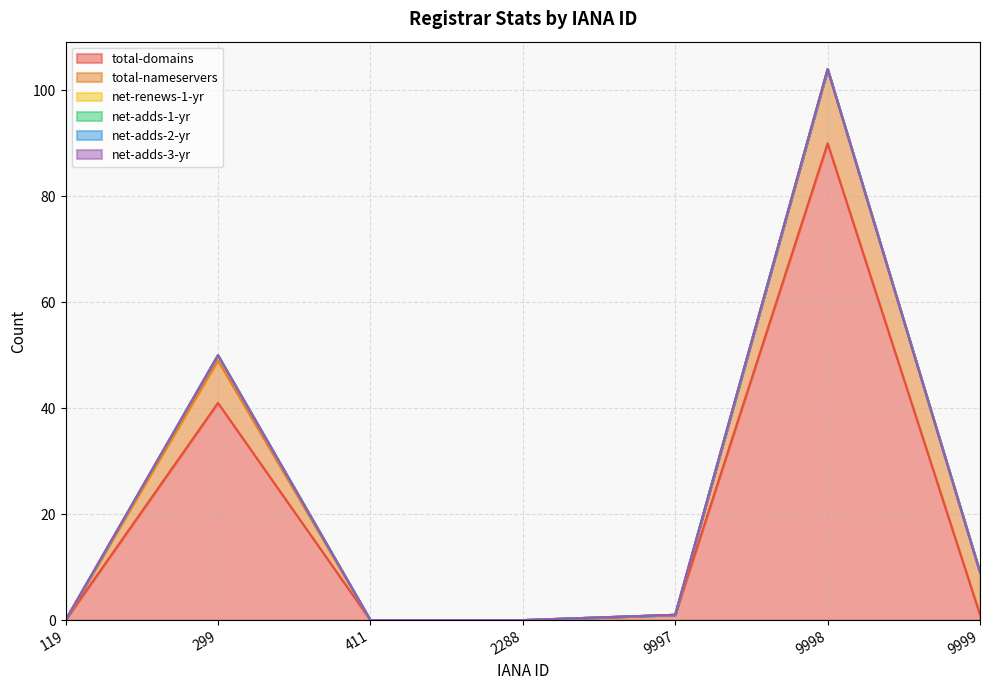

Which series has the widest spread of values?

total-domains